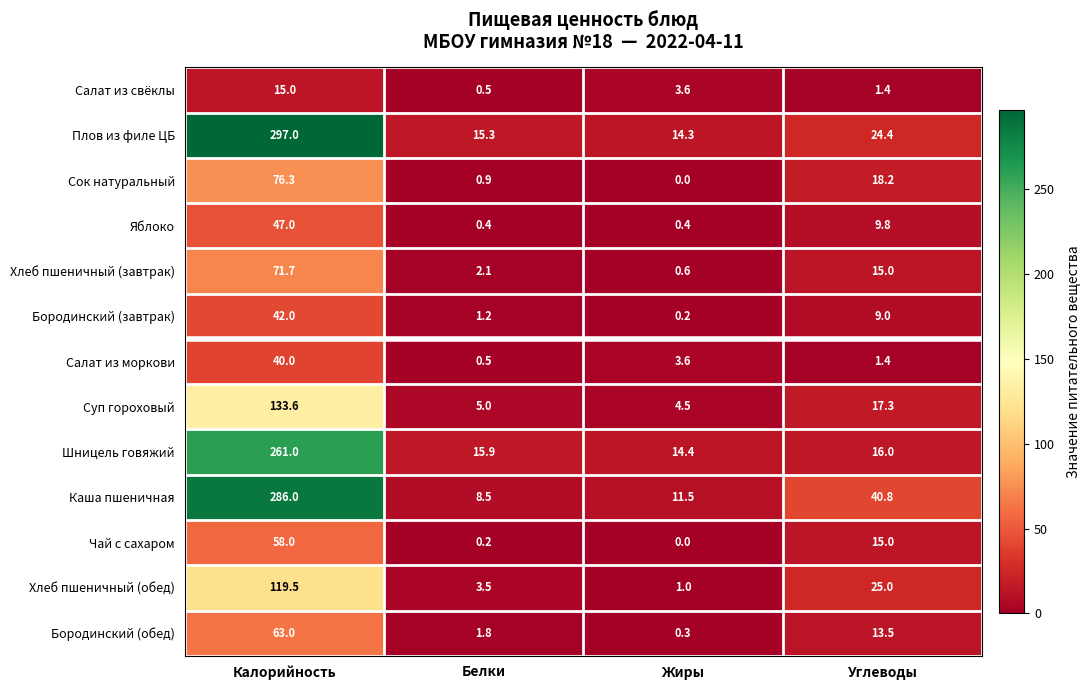

What is the difference between the maximum and minimum values in the Хлеб пшеничный (завтрак) series?

71.1